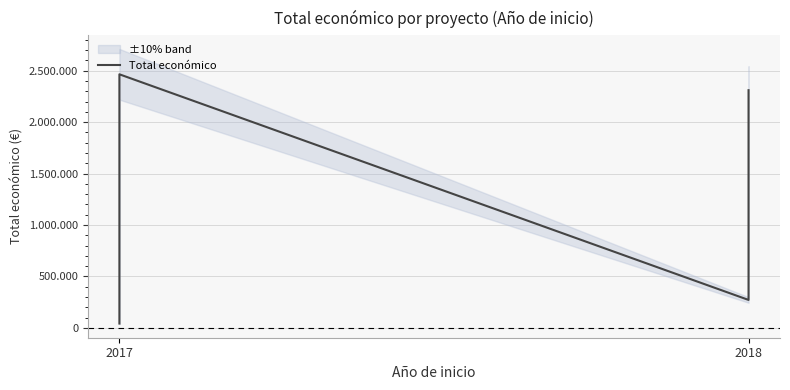

What is the ratio of the value at 3 to the value at 2?

8.5